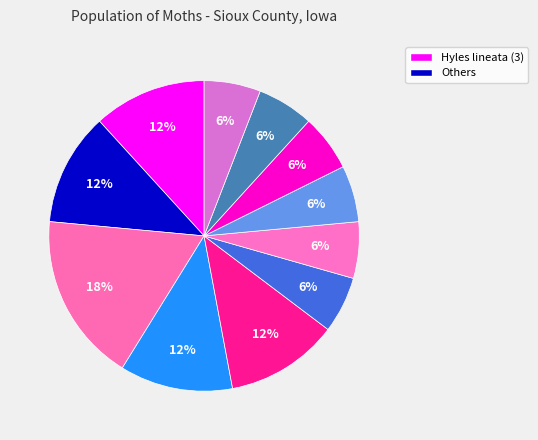

How many slices are in this pie chart?

11